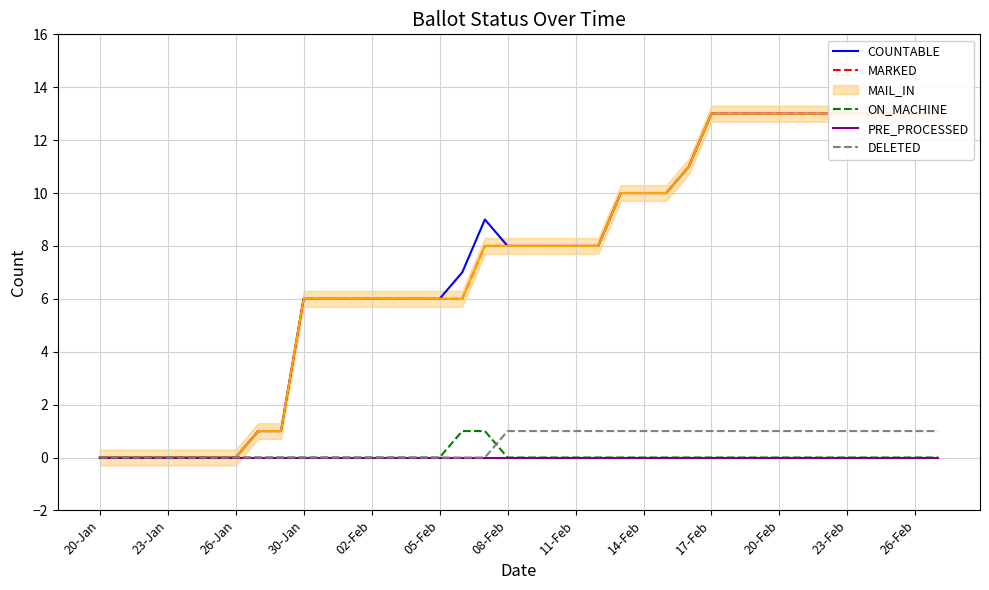

How many lines are shown in the chart?

6